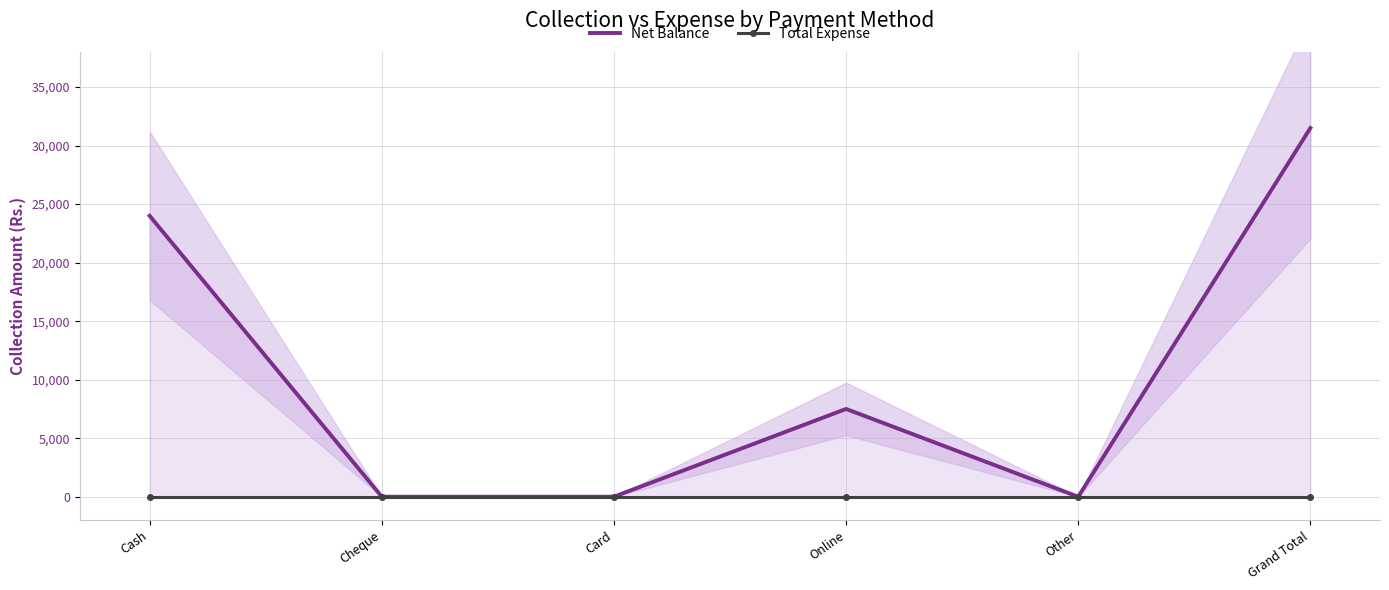

Which category has the lowest value across all series?

Cheque